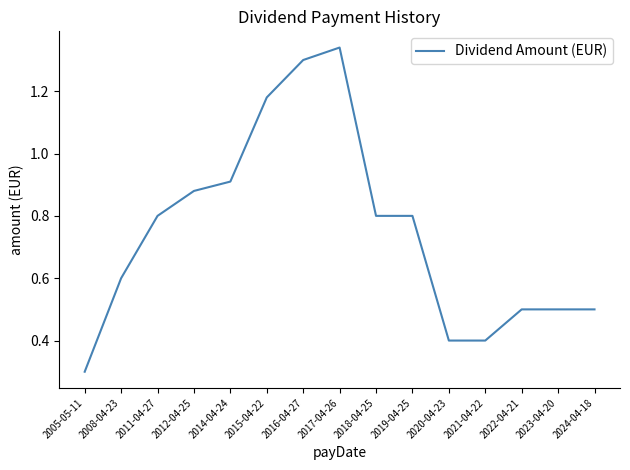

At which label is the value closest to 0?

2005-05-11